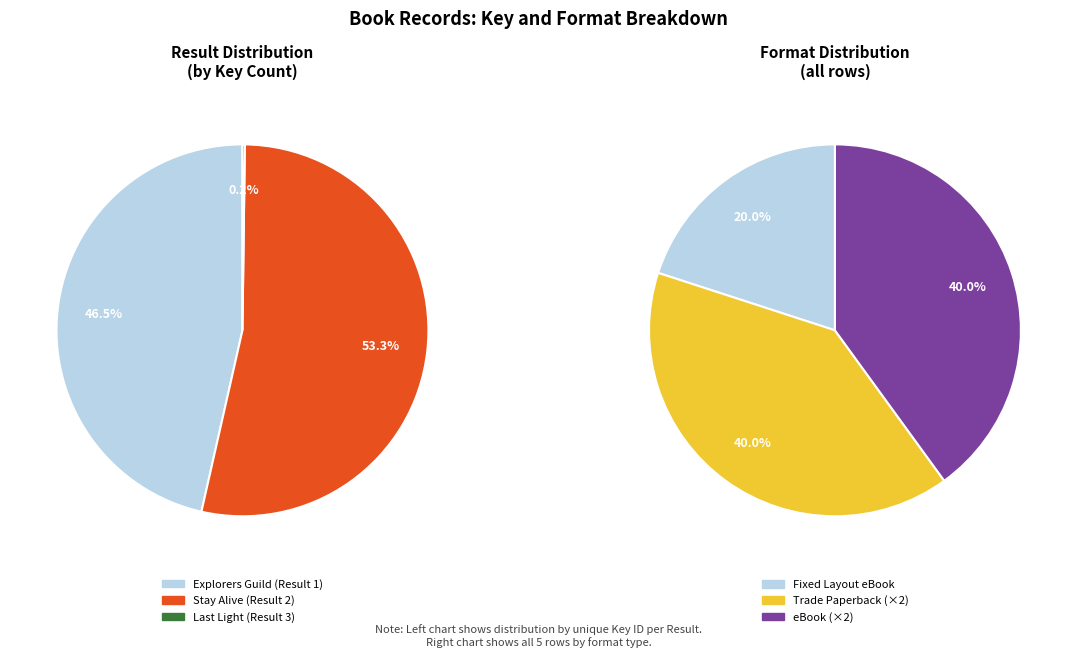

Combined, what portion of the pie is Explorers Guild (Result 1) and Stay Alive (Result 2)?

99.8%